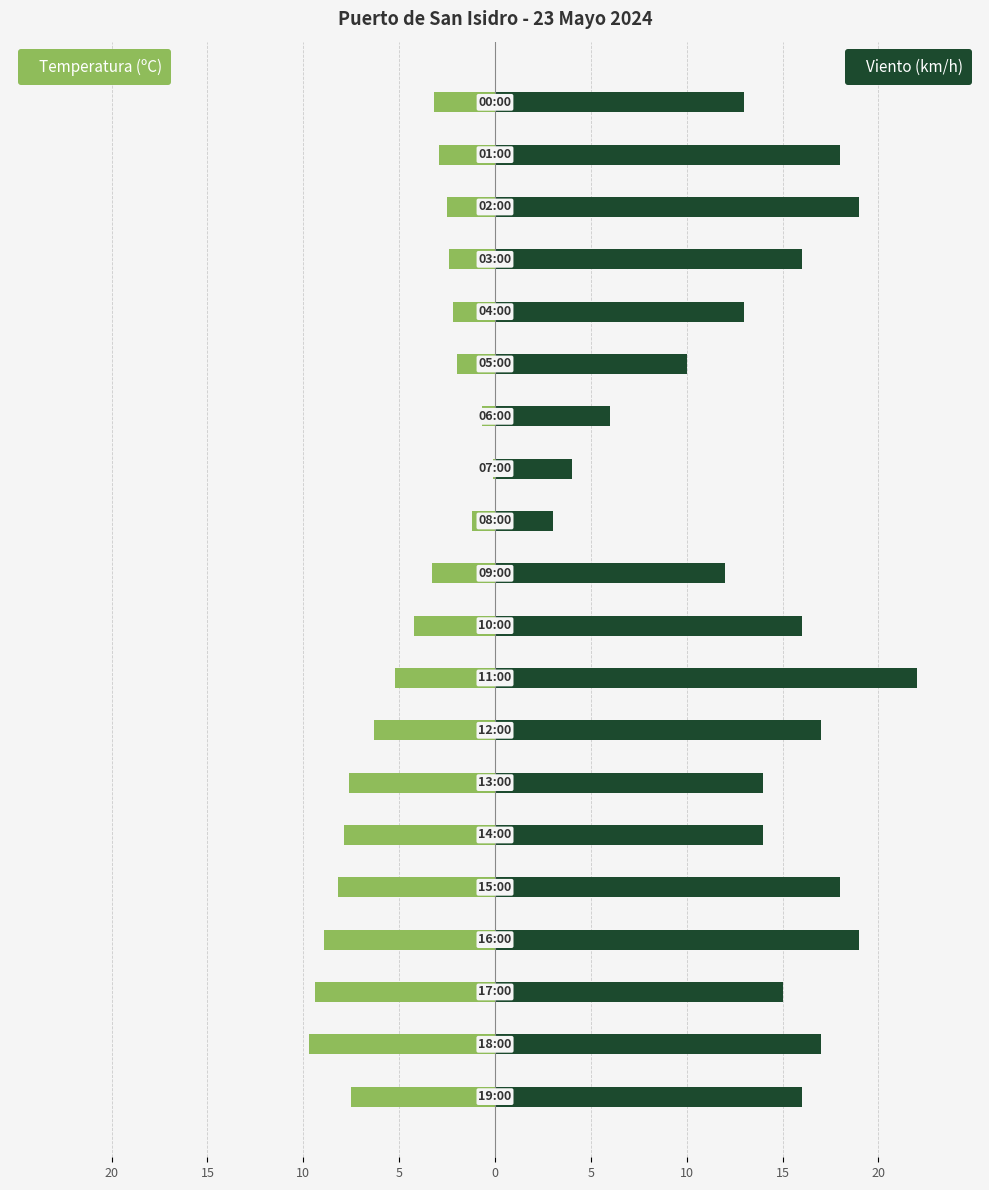

What is the difference between the maximum and second lowest values in the Temperatura (ºC) series?

9.3